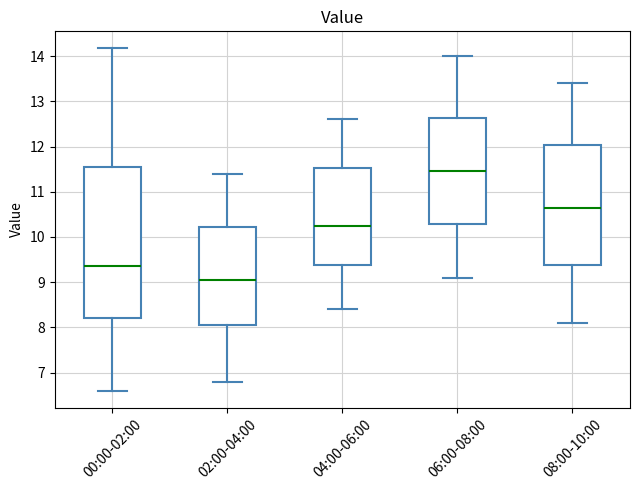

Where does the lower whisker of the box for 02:00-04:00 end on the y-axis? The values are not printed on the chart, so give them approximately, as read against the axis.

6.8